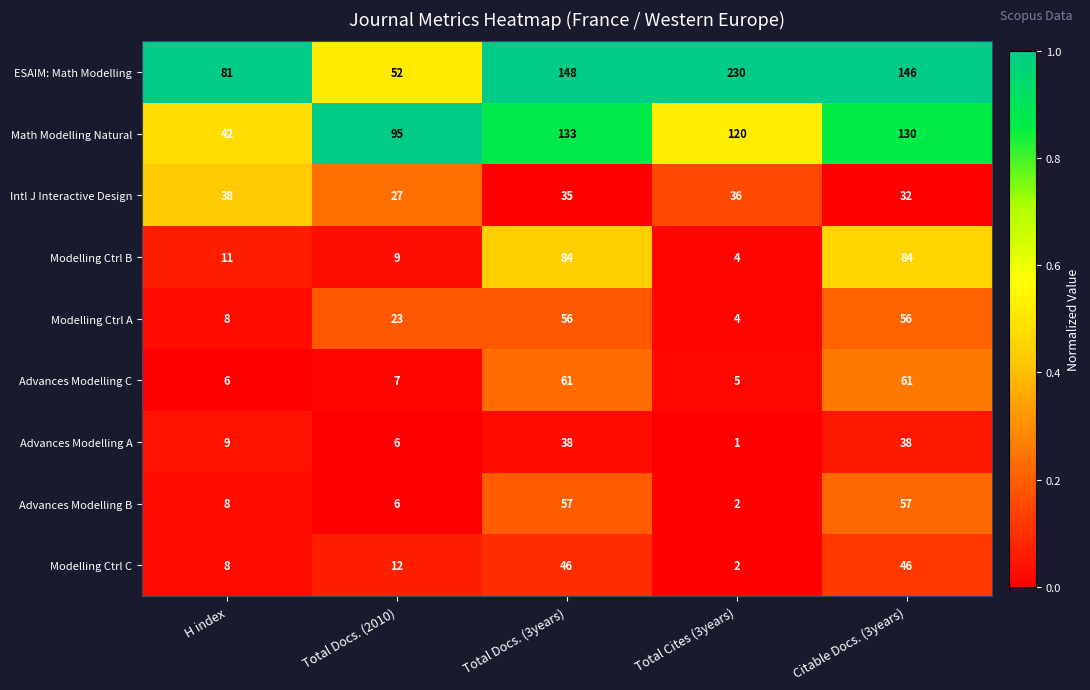

True or false: Modelling Ctrl A has a value of 7 at Total Docs. (2010).

False